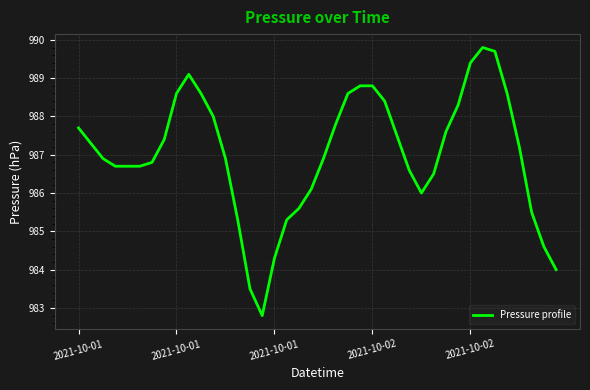

What is the difference between the maximum and minimum values?

7.0